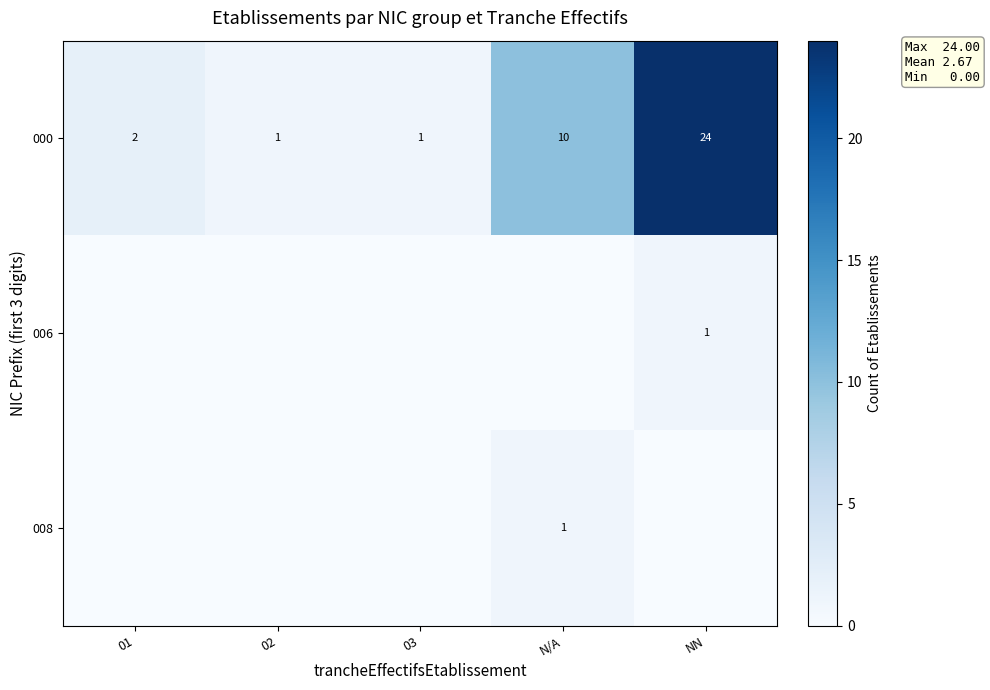

The value of 000 at 01 is 3. True or false?

False